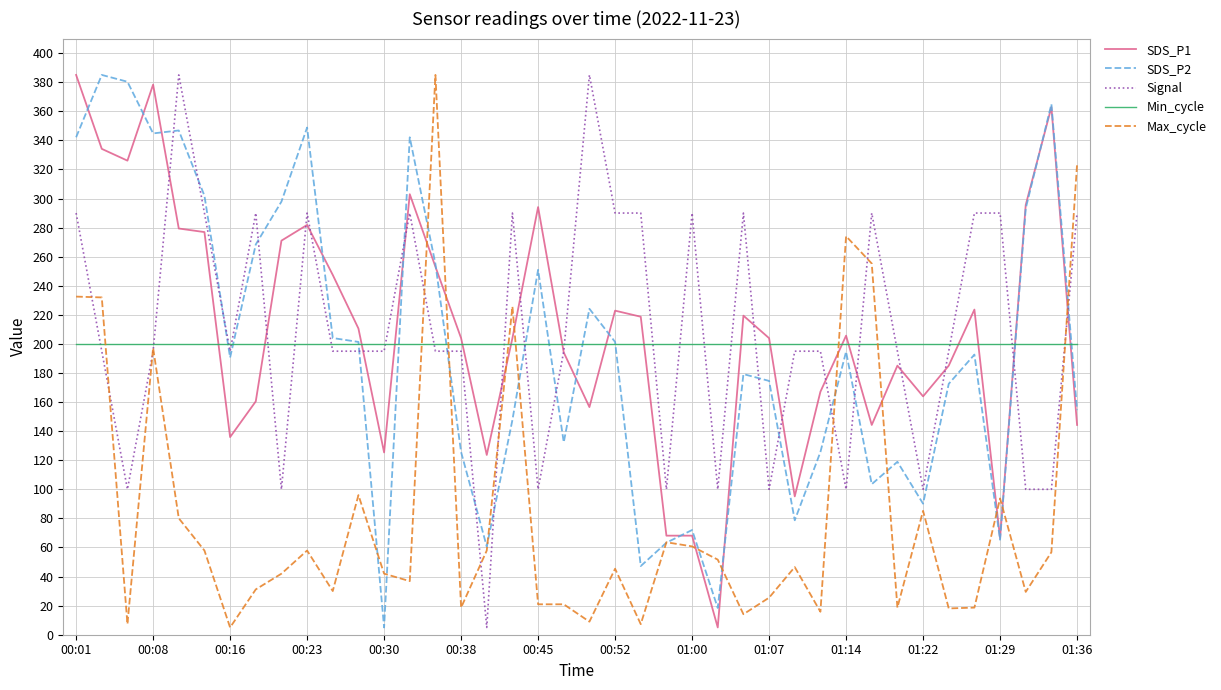

What is the maximum value shown in the chart?

385.0